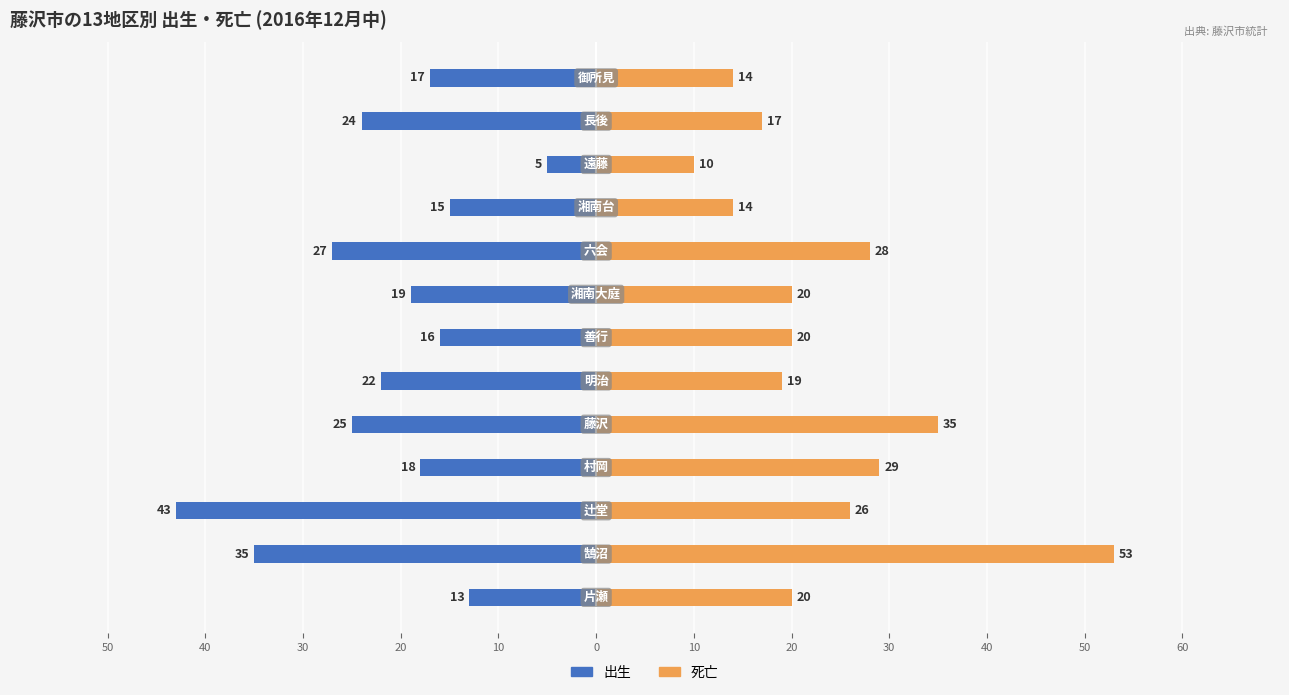

Rank the series at 40 from highest to lowest value.

死亡, 出生